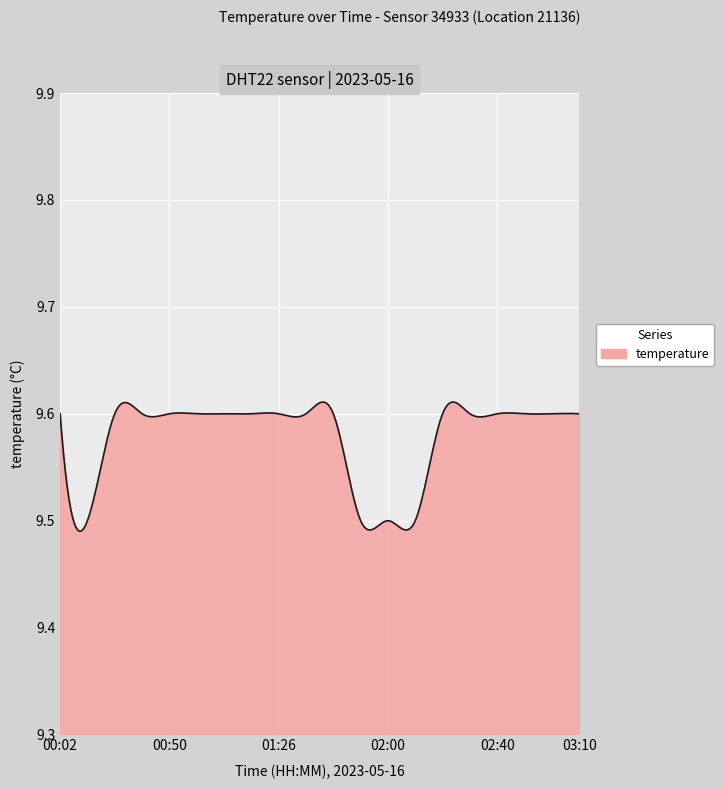

How many lines are shown in the chart?

1